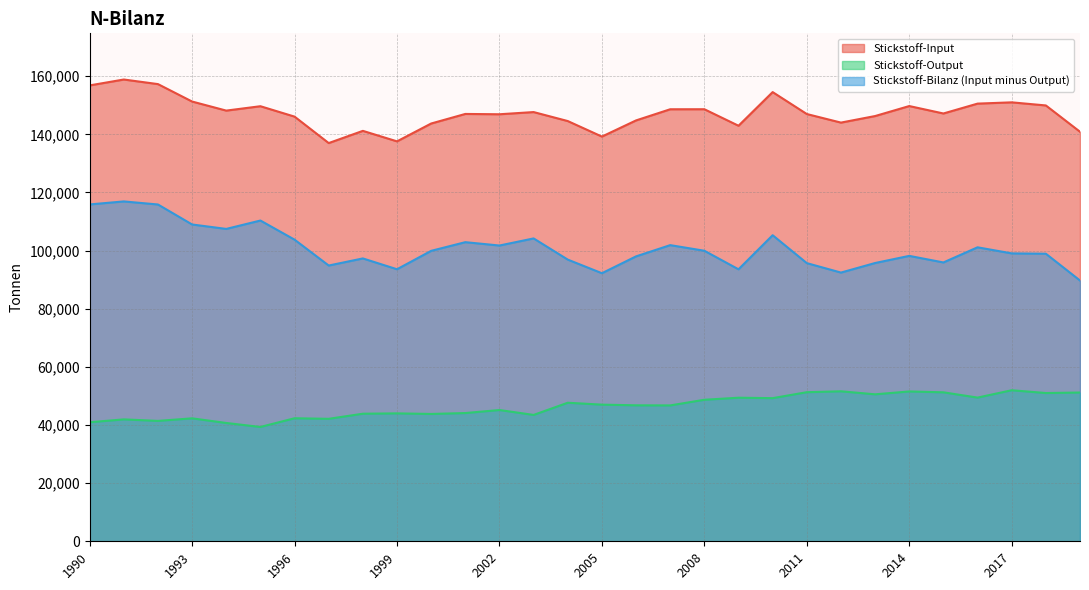

Reading left to right, extract all data points from this chart.

Stickstoff-Input: 156820	158847	157268	151270	148152	149661	146082	136984	141184	137574	143711	147003	146894	147648	144556	139217	144779	148613	148625	142944	154520	146972	144025	146281	149718	147160	150555	150994	149925	140875
Stickstoff-Output: 40947	41936	41415	42293	40698	39326	42323	42127	43883	43999	43802	44111	45155	43466	47660	47003	46773	46740	48681	49388	49238	51285	51593	50557	51540	51245	49427	51960	51000	51173
Stickstoff-Bilanz (Input minus Output): 115874	116910	115854	108977	107454	110336	103759	94857	97301	93576	99909	102892	101739	104182	96896	92214	98007	101873	99944	93557	105282	95687	92432	95724	98178	95915	101127	99034	98924	89702